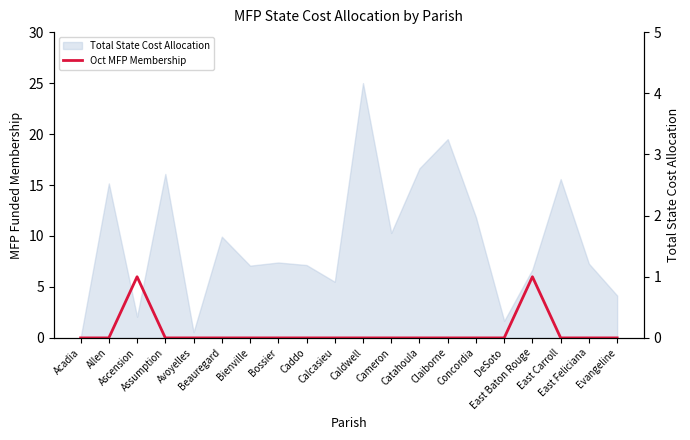

Is it true that the value at Assumption is 0?

True